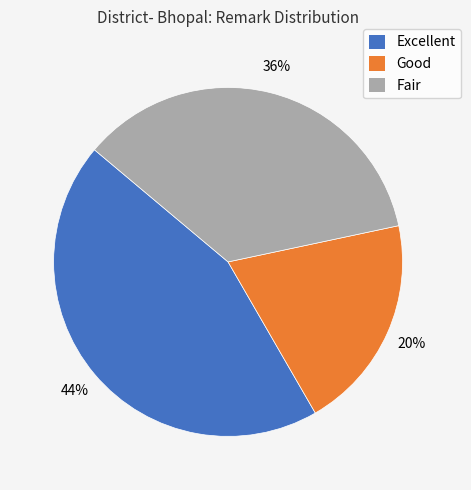

Does Fair account for over 50% of the chart?

No